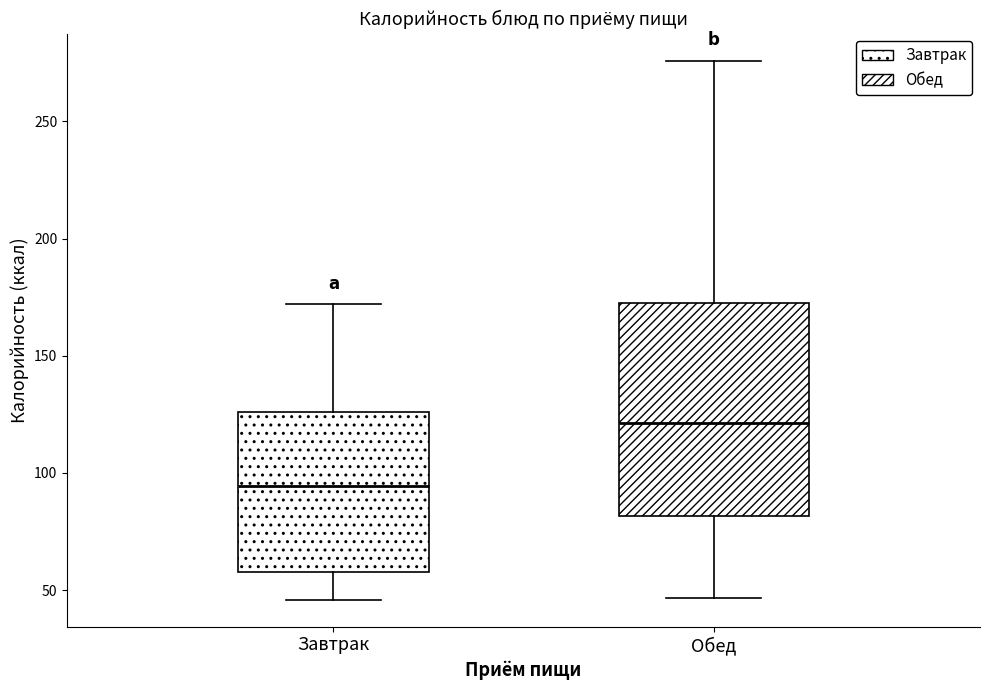

Where does the upper whisker of the box for Завтрак end on the y-axis? The values are not printed on the chart, so give them approximately, as read against the axis.

170